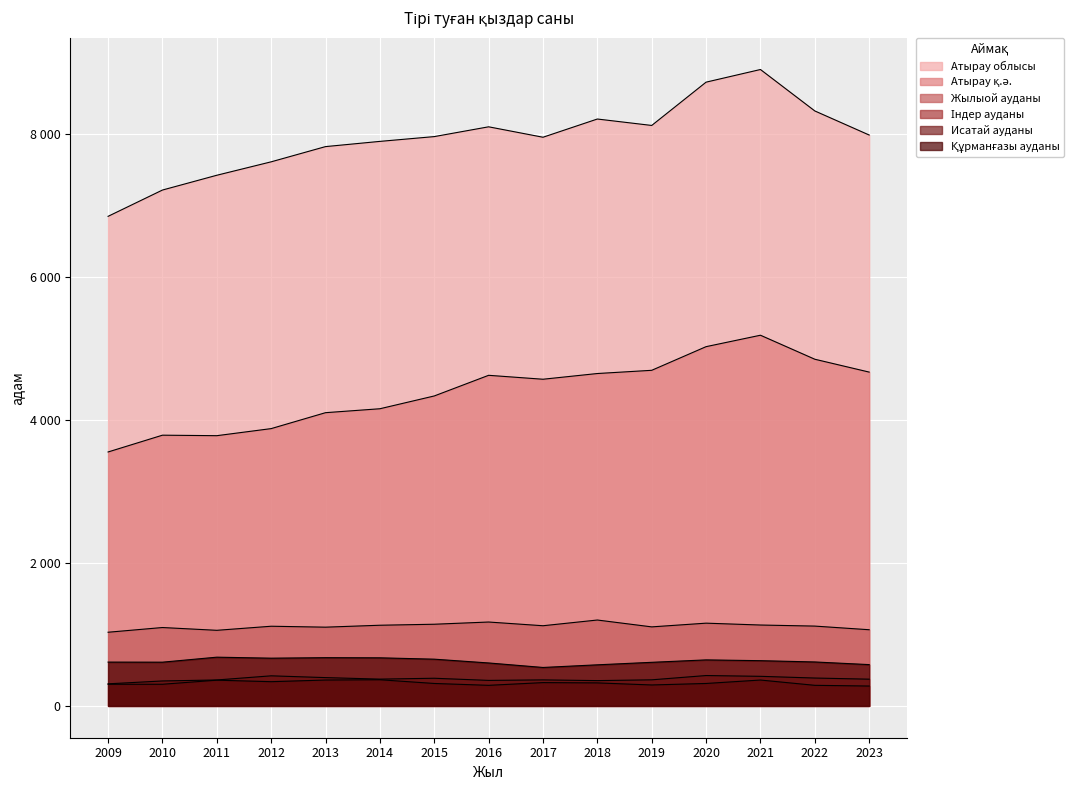

What is the minimum value shown in the chart?

278